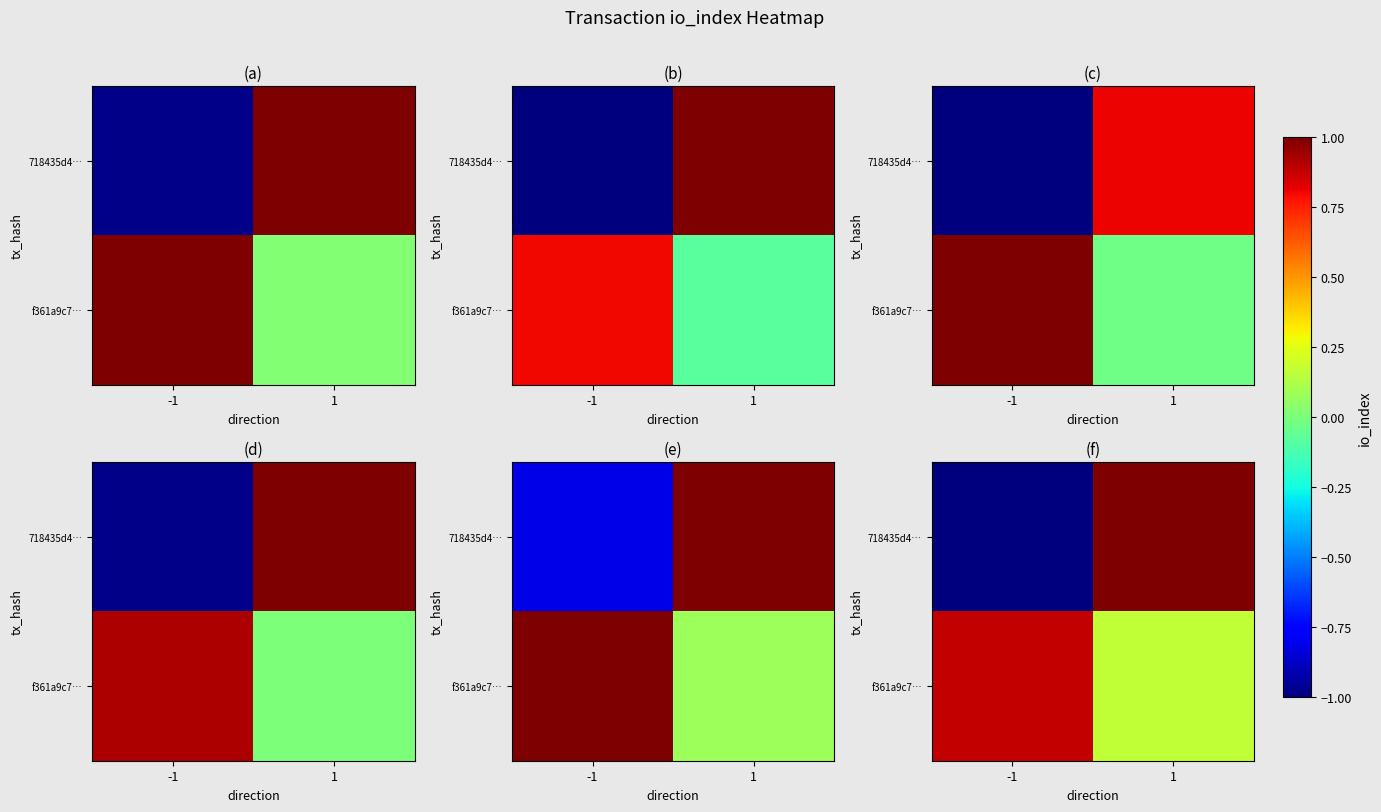

What is the difference between the maximum and minimum values in the row_1 series?

0.7